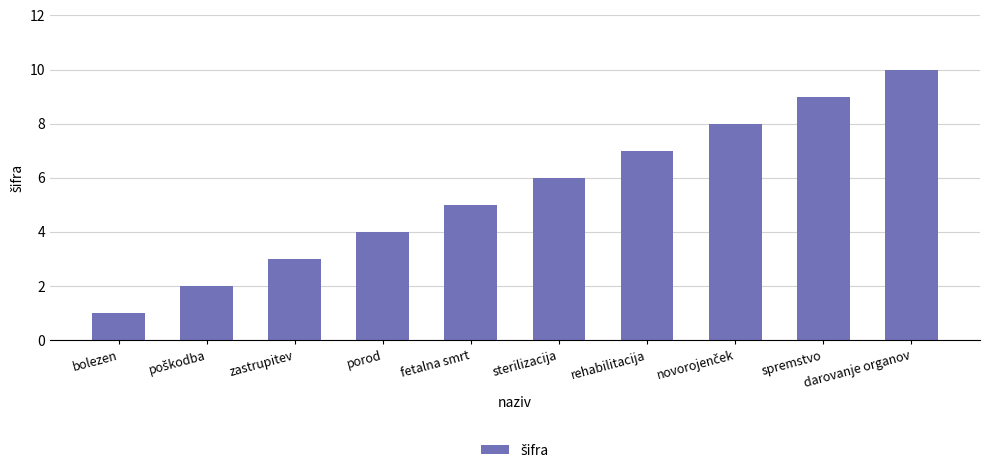

What is the greatest value displayed?

10